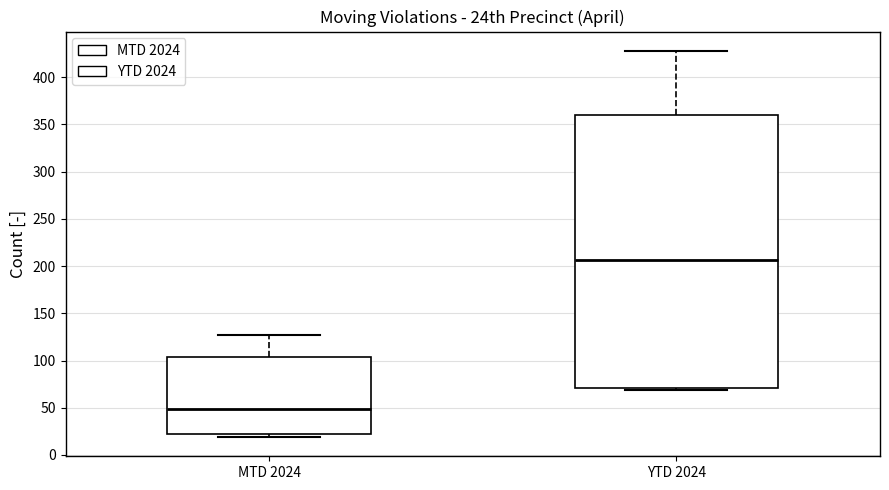

Comparing the boxes themselves (not the whiskers), which one is the tallest?

YTD 2024